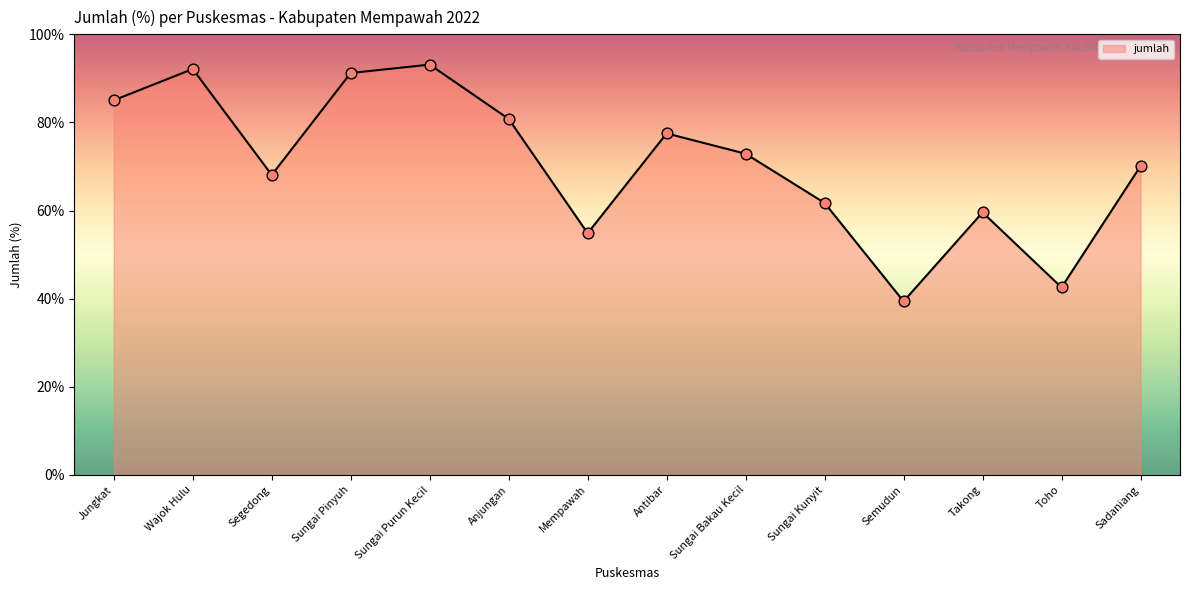

Which has a higher value, Sungai Bakau Kecil or Antibar?

Antibar